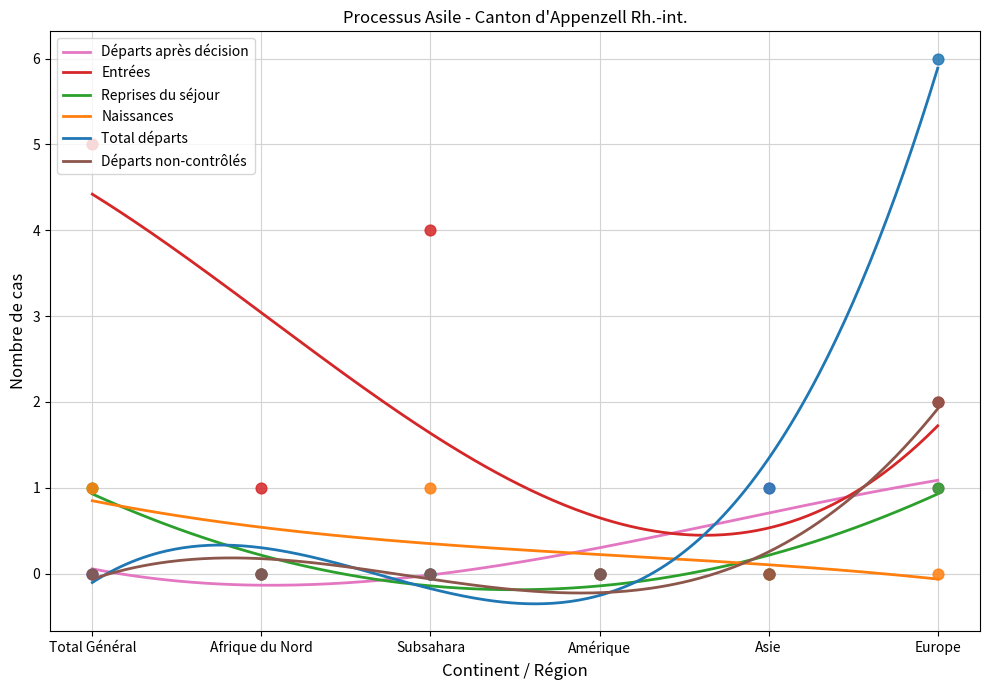

What are all the series names shown in the legend?

Départs après décision, Entrées, Reprises du séjour, Naissances, Total départs, Départs non-contrôlés